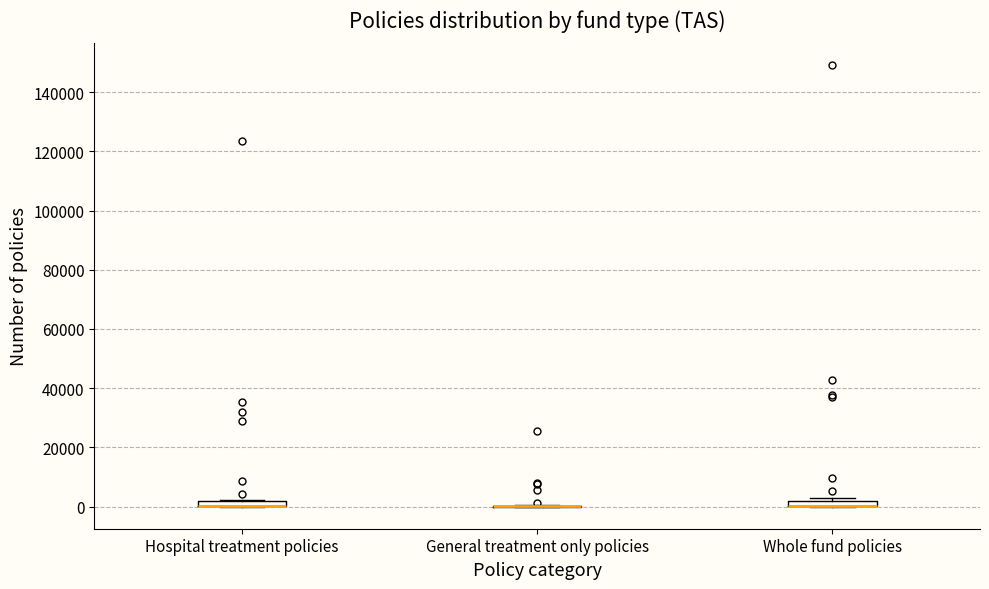

Where is the upper edge of the box for Whole fund policies on the y-axis? The values are not printed on the chart, so give them approximately, as read against the axis.

2000